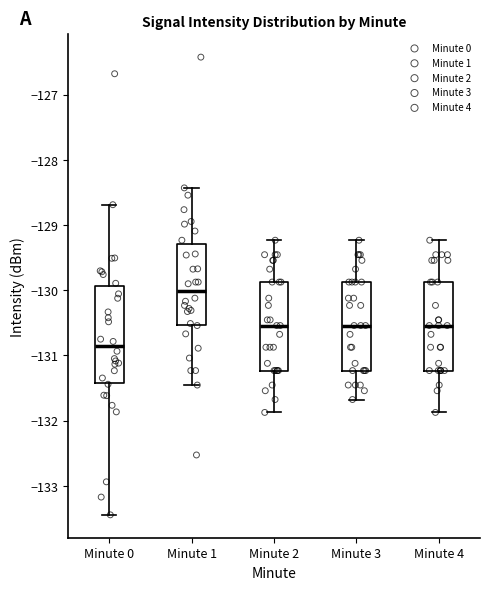

Where is the lower edge of the box for Minute 0 on the y-axis? The values are not printed on the chart, so give them approximately, as read against the axis.

-131.4